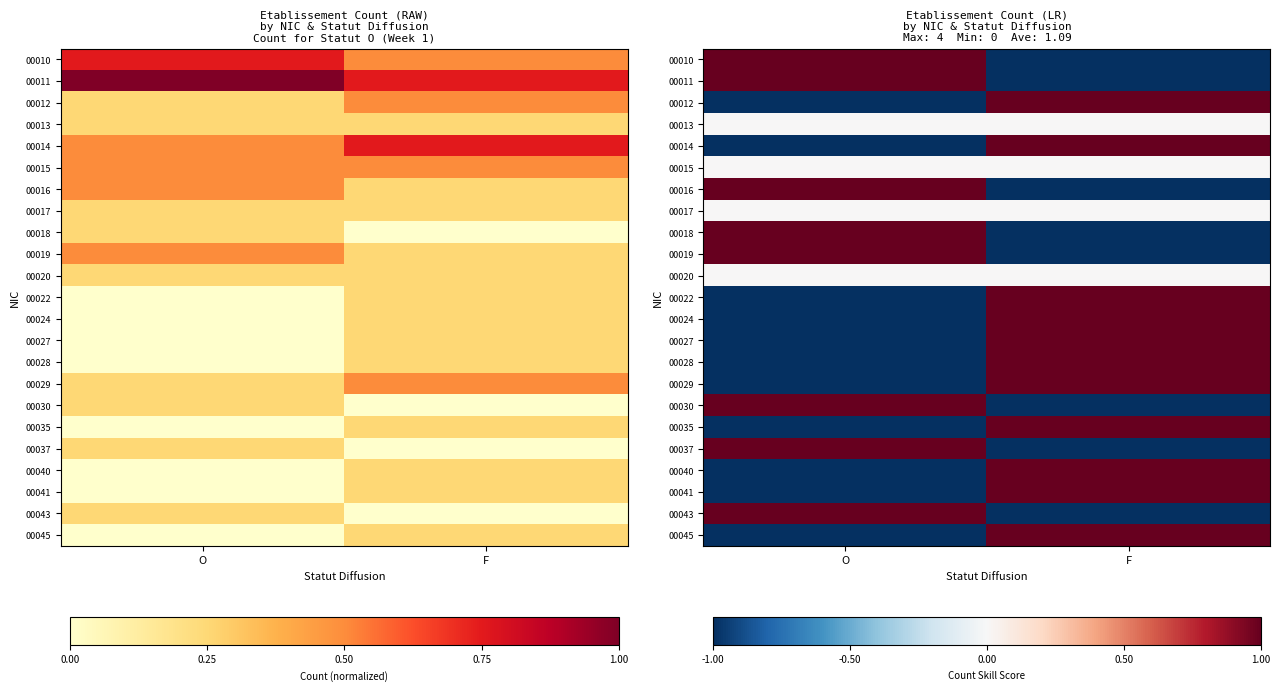

How many values in 00011 are above zero?

1